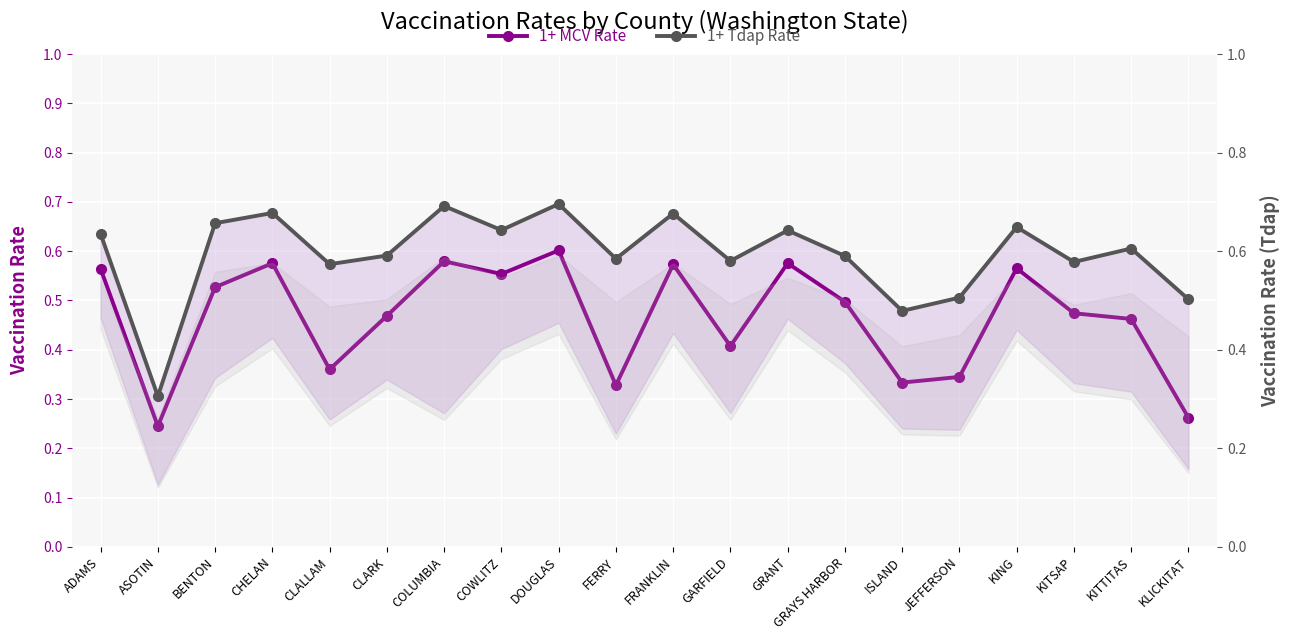

What is the value of the 1+ Tdap Rate point at the 3rd from the left?

0.7